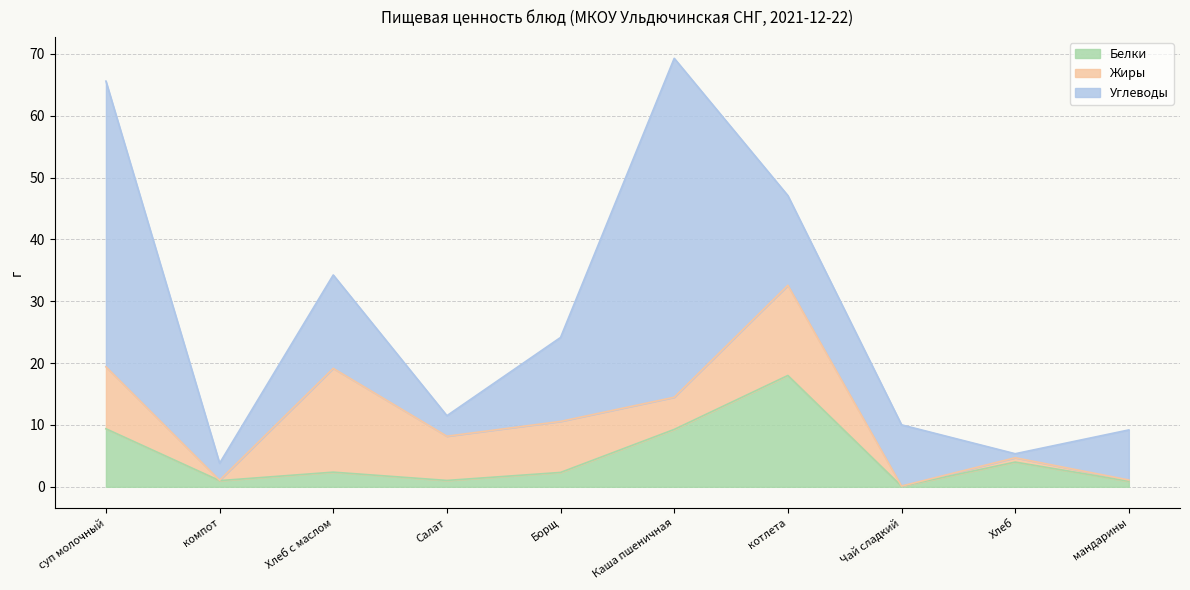

At which category is the sum across all series the highest?

Каша пшеничная